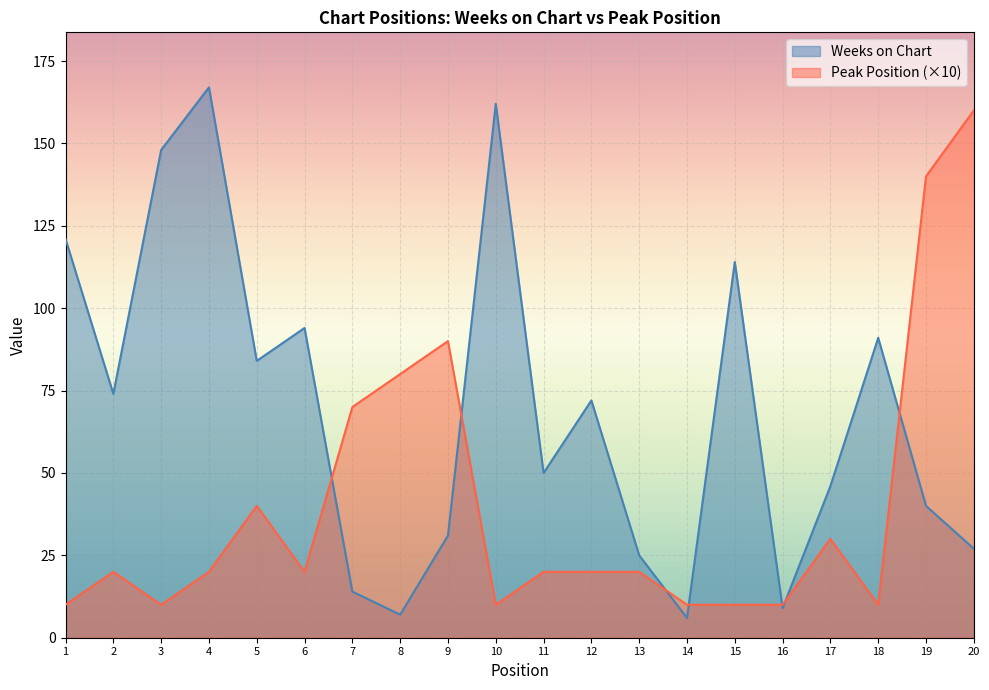

Reading left to right, what are all the values shown in this chart?

Weeks on Chart: 1=121	2=74	3=148	4=167	5=84	6=94	7=14	8=7	9=31	10=162	11=50	12=72	13=25	14=6	15=114	16=9	17=46	18=91	19=40	20=27
Peak Position: 1=10	2=20	3=10	4=20	5=40	6=20	7=70	8=80	9=90	10=10	11=20	12=20	13=20	14=10	15=10	16=10	17=30	18=10	19=140	20=160